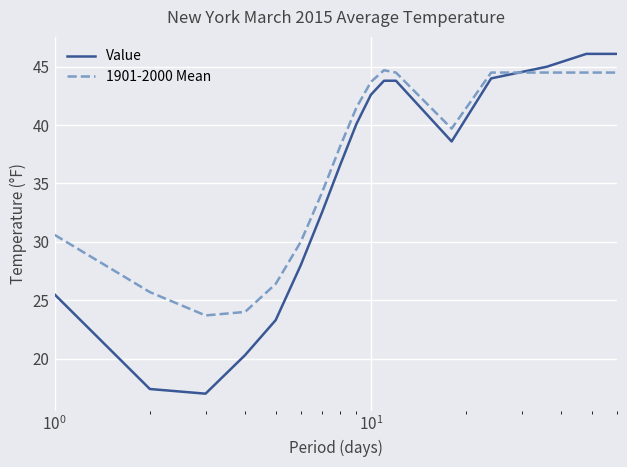

After their last crossing, which series has the higher values: 1901-2000 Mean or Value?

Value